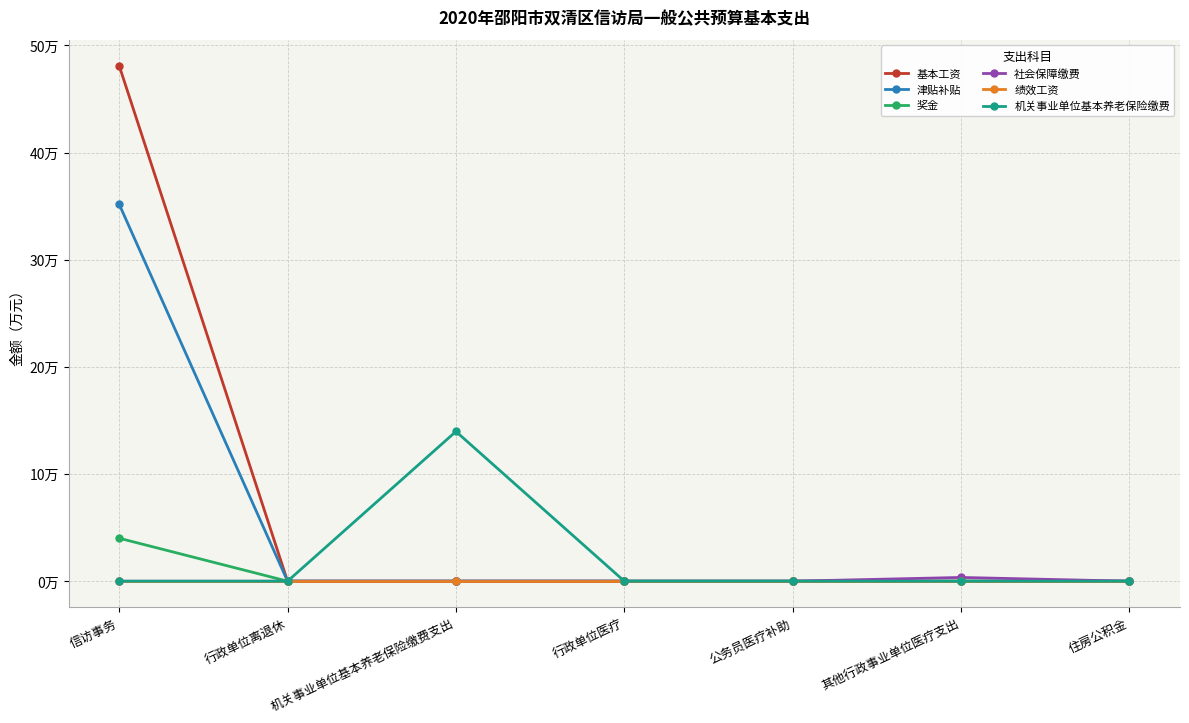

Which category has the lowest value across all series?

行政单位离退休